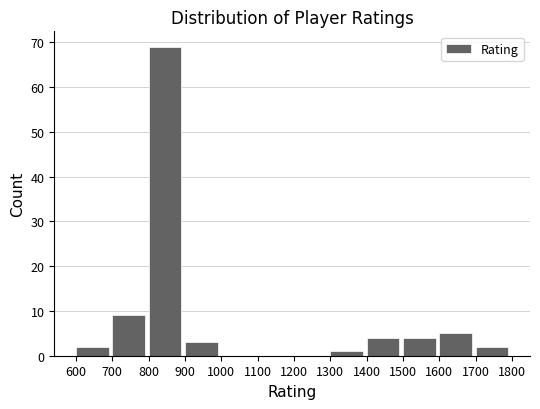

Reading left to right, list every bar in this chart as the range it spans on the x-axis followed by its height. The values are not printed on the chart, so give them approximately, as read against the axis.

600 to 700: 2
700 to 800: 9
800 to 900: 69
900 to 1000: 3
1000 to 1100: 0
1100 to 1200: 0
1200 to 1300: 0
1300 to 1400: 1
1400 to 1500: 4
1500 to 1600: 4
1600 to 1700: 5
1700 to 1800: 2